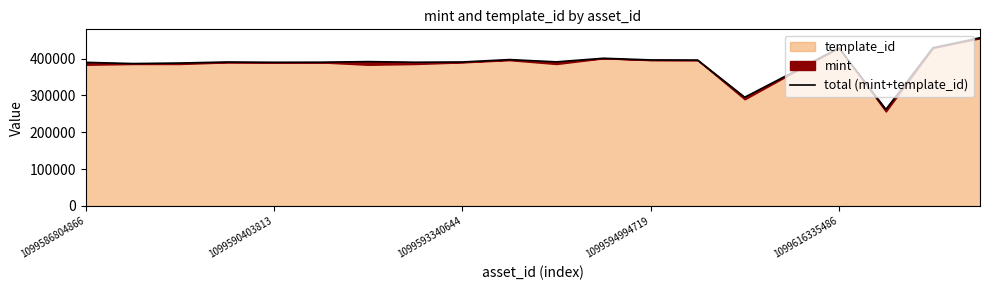

True or false: the data shows 390637 at 1099593340644.

True